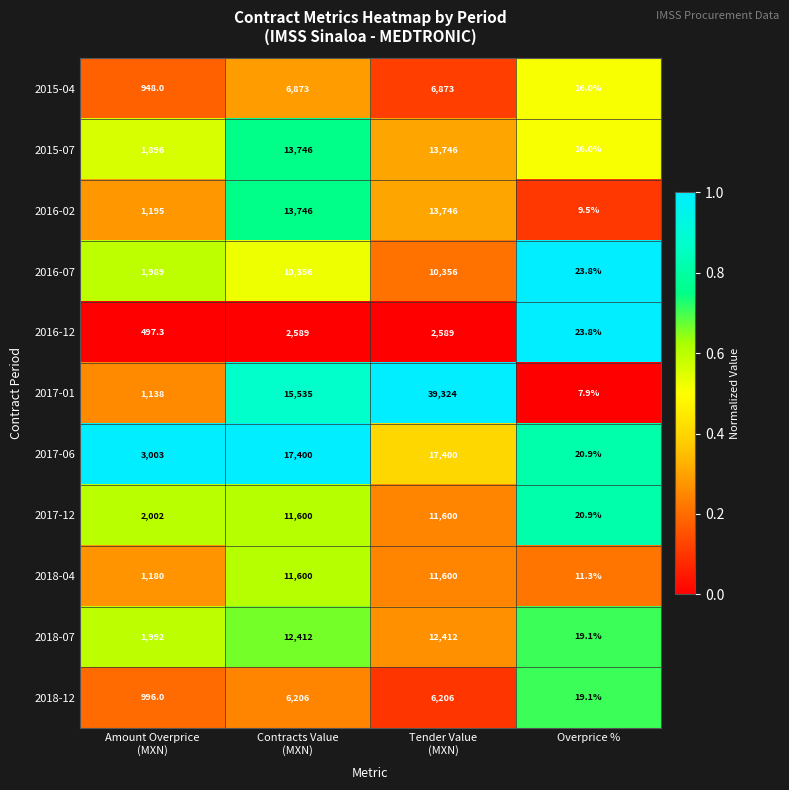

Which series has the largest range (max minus min)?

2017-01